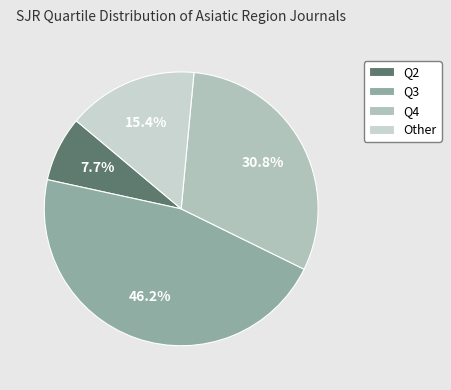

Does Q4 account for over 50% of the chart?

No